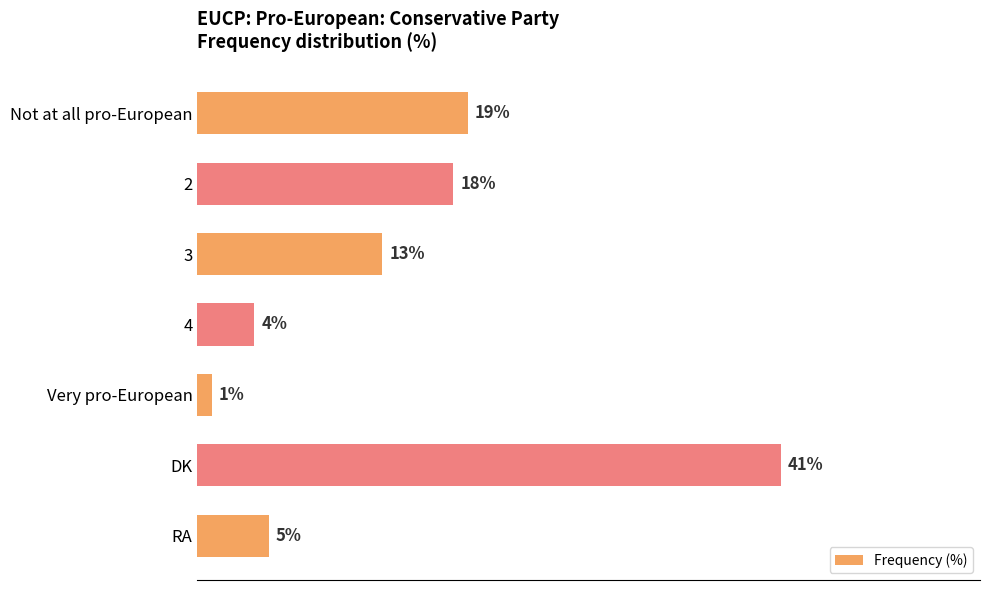

What is the label of the 7th bar from the bottom?

Not at all pro-European